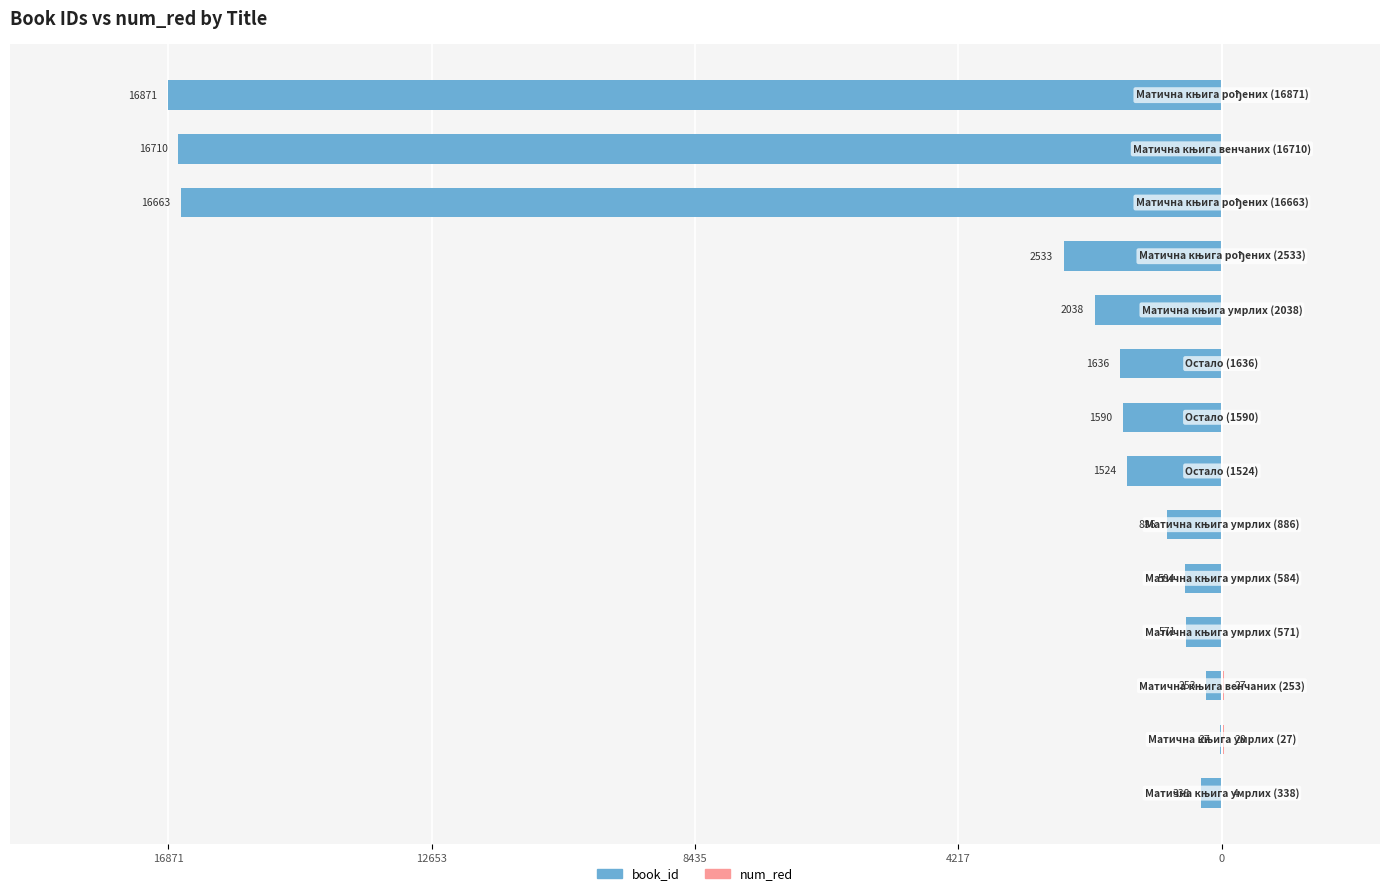

True or false: num_red has a value of 0 at 9.

True